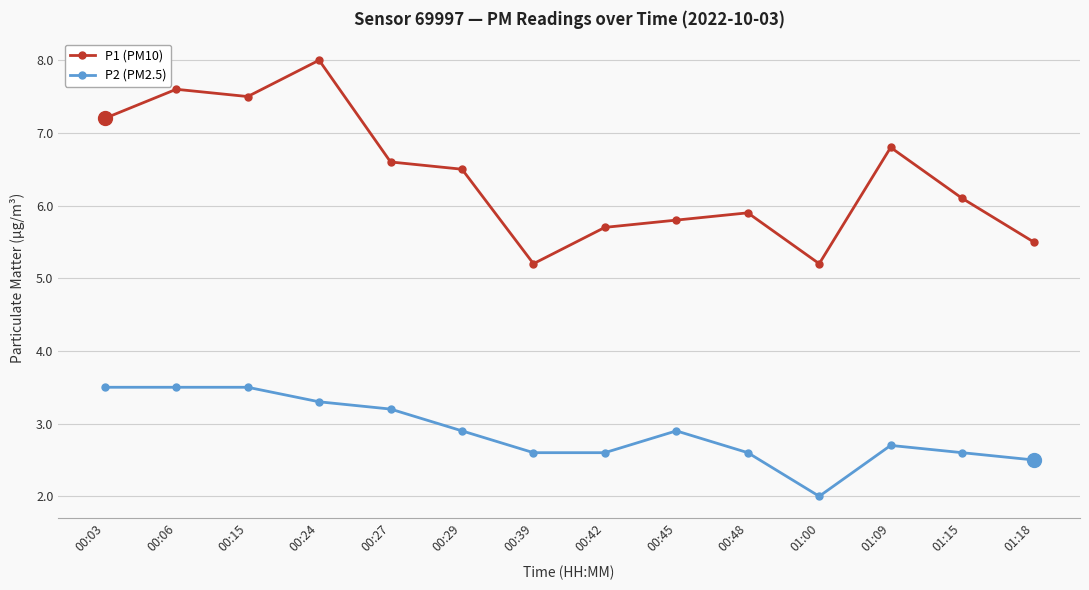

What is the difference between the P2 (PM2.5) values at 00:42 and 00:06?

0.9